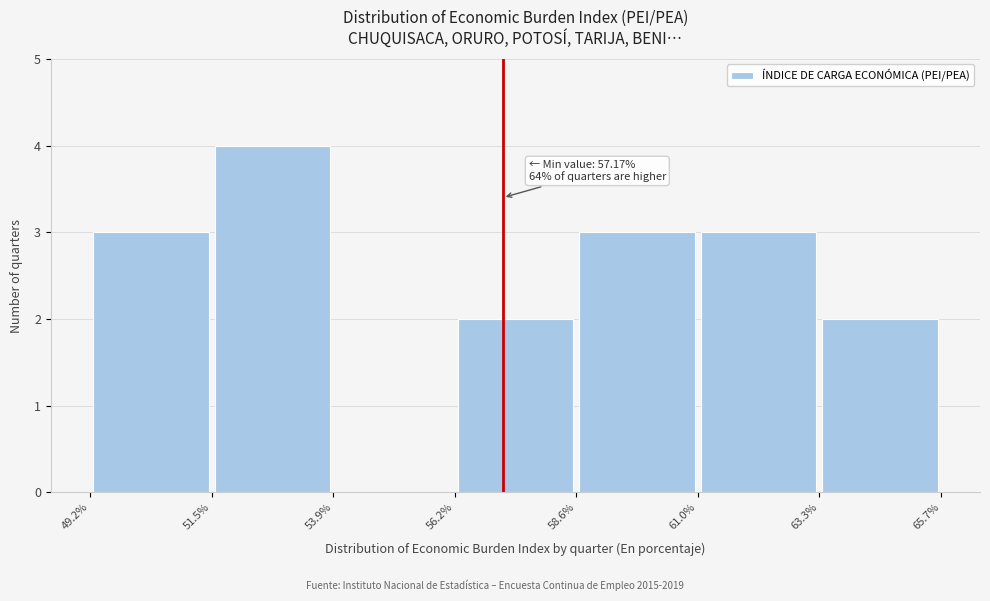

Over which range of the x-axis is the bar tallest?

51.5% to 53.9%